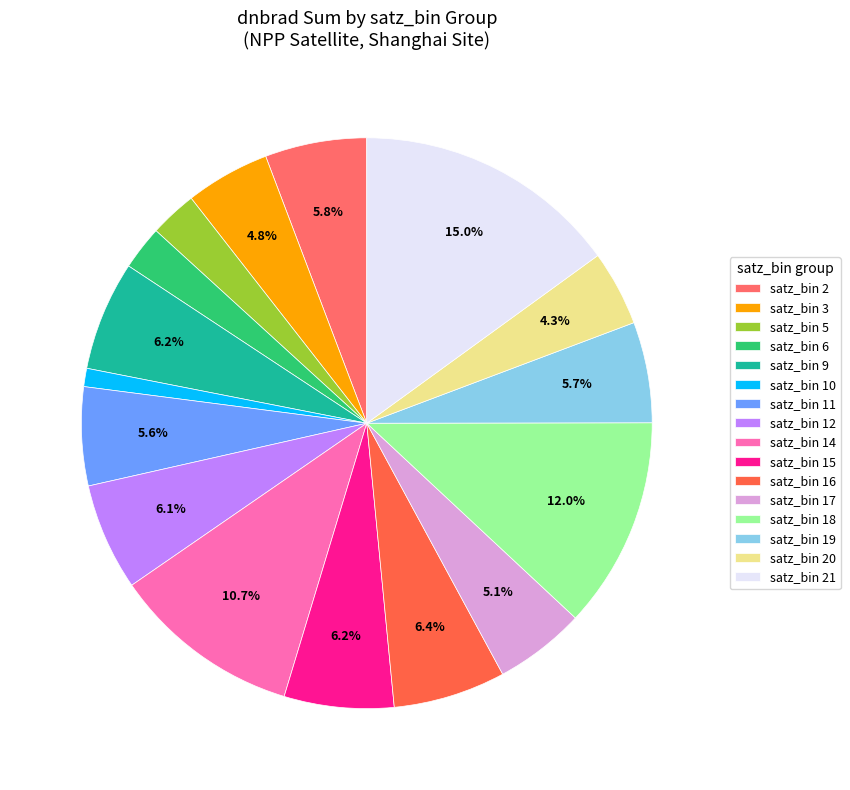

How many segments does this pie chart have?

16